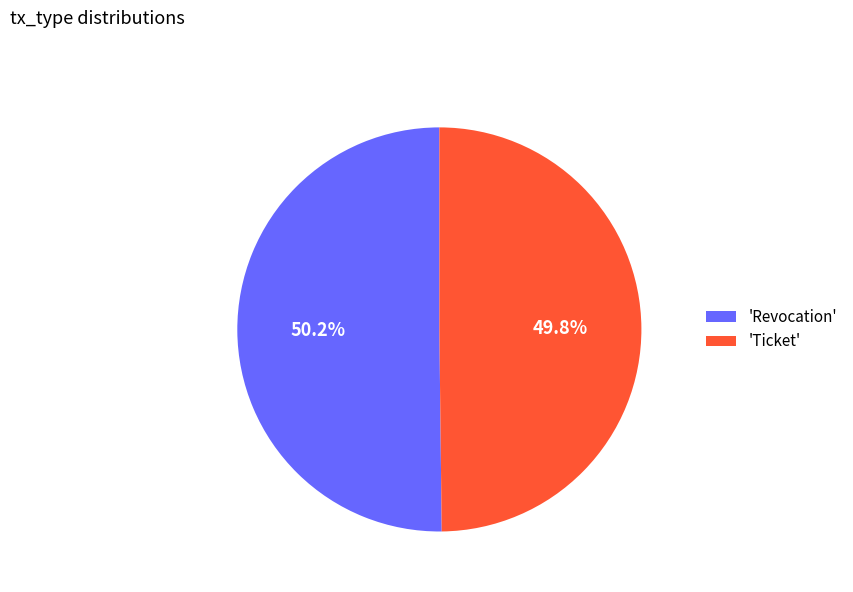

What is the total percentage of 'Ticket' and 'Revocation'?

100.0%